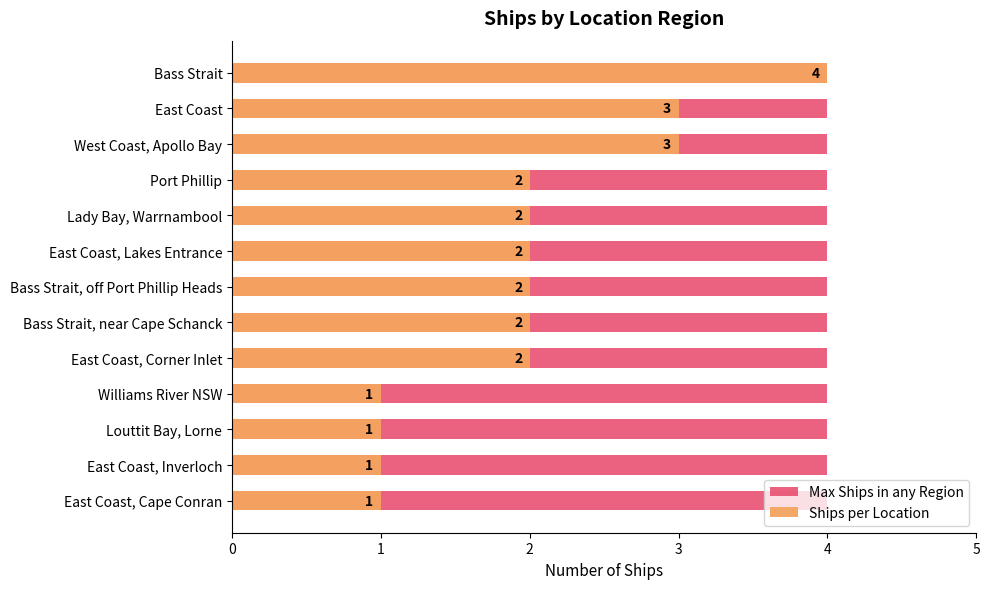

True or false: Max Ships in any Region has a value of 0.3 at 1.

False